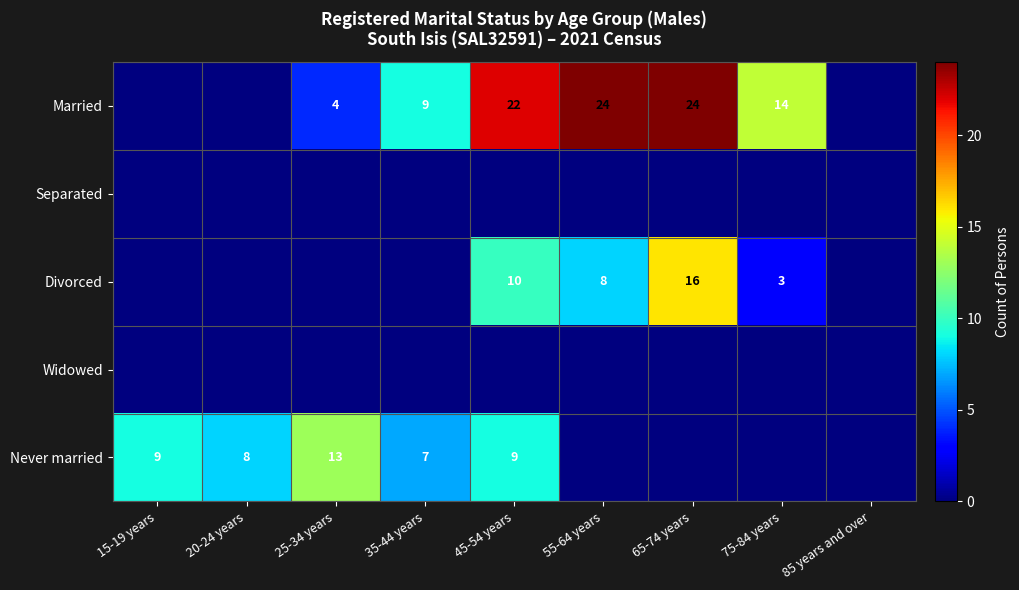

Is it true that Divorced equals 10 at 65-74 years?

False